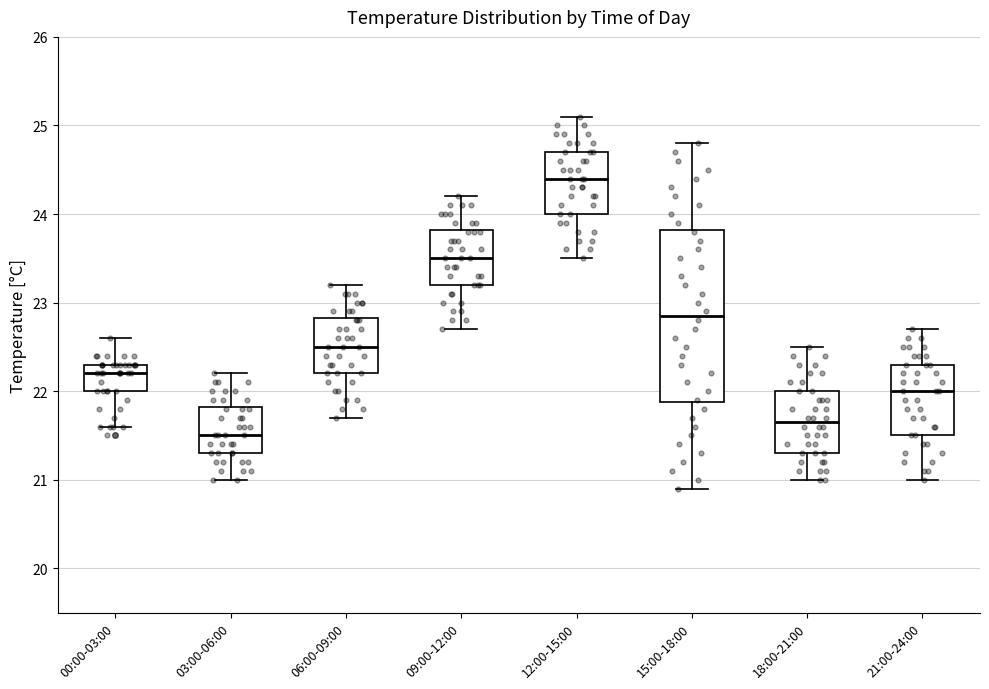

Reading left to right, read every box against the y-axis: the position of its median line, the range the box covers, and the ends of its whiskers. The values are not printed on the chart, so give them approximately, as read against the axis.

00:00-03:00: median 22.2, box 22.0 to 22.3, whiskers 21.6 to 22.6
03:00-06:00: median 21.5, box 21.3 to 21.8, whiskers 21.0 to 22.2
06:00-09:00: median 22.5, box 22.2 to 22.8, whiskers 21.7 to 23.2
09:00-12:00: median 23.5, box 23.2 to 23.8, whiskers 22.7 to 24.2
12:00-15:00: median 24.4, box 24.0 to 24.7, whiskers 23.5 to 25.1
15:00-18:00: median 22.9, box 21.9 to 23.8, whiskers 20.9 to 24.8
18:00-21:00: median 21.7, box 21.3 to 22.0, whiskers 21.0 to 22.5
21:00-24:00: median 22.0, box 21.5 to 22.3, whiskers 21.0 to 22.7